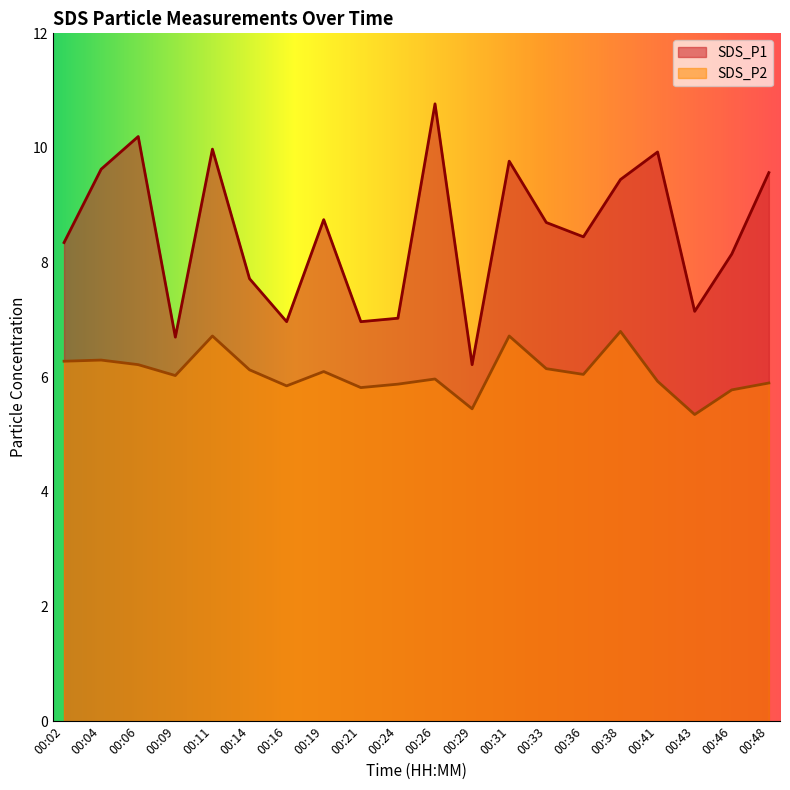

What is the value of the SDS_P2 point at the 12th from the left?

5.5